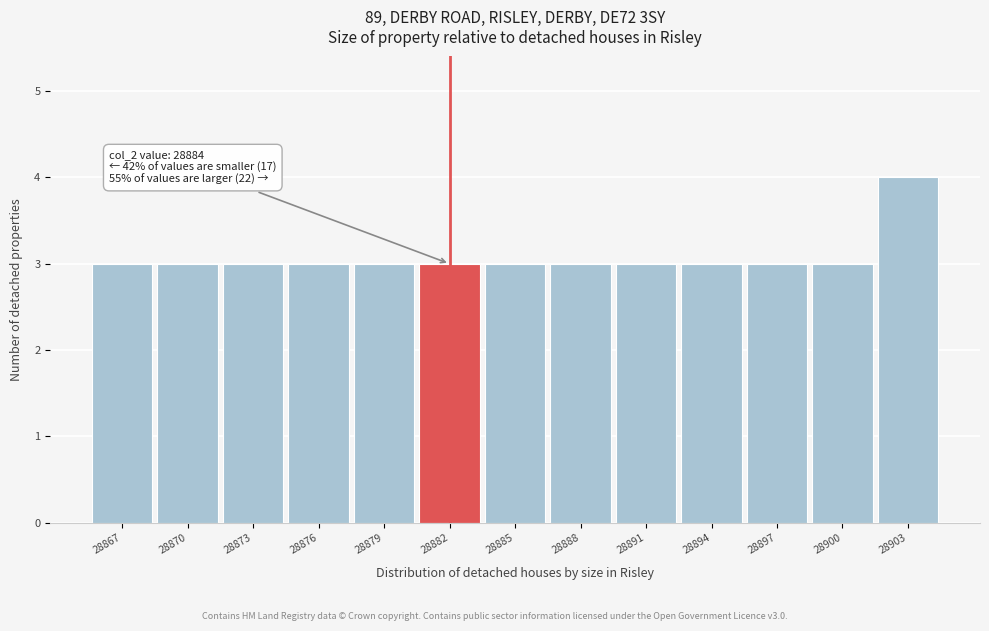

Reading left to right, list all the values displayed in this chart.

28867=3	28870=3	28873=3	28876=3	28879=3	28882=3	28885=3	28888=3	28891=3	28894=3	28897=3	28900=3	28903=4